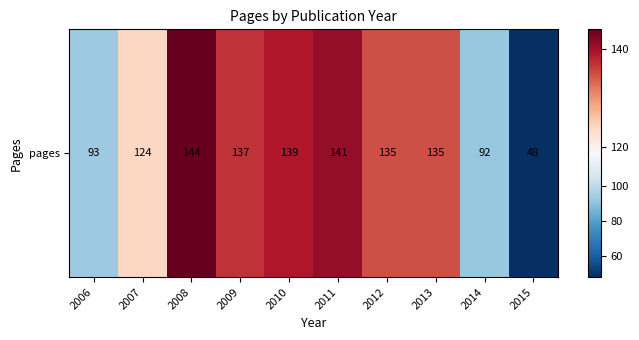

Reading left to right, what are all the values shown in this chart?

93	124	144	137	139	141	135	135	92	48